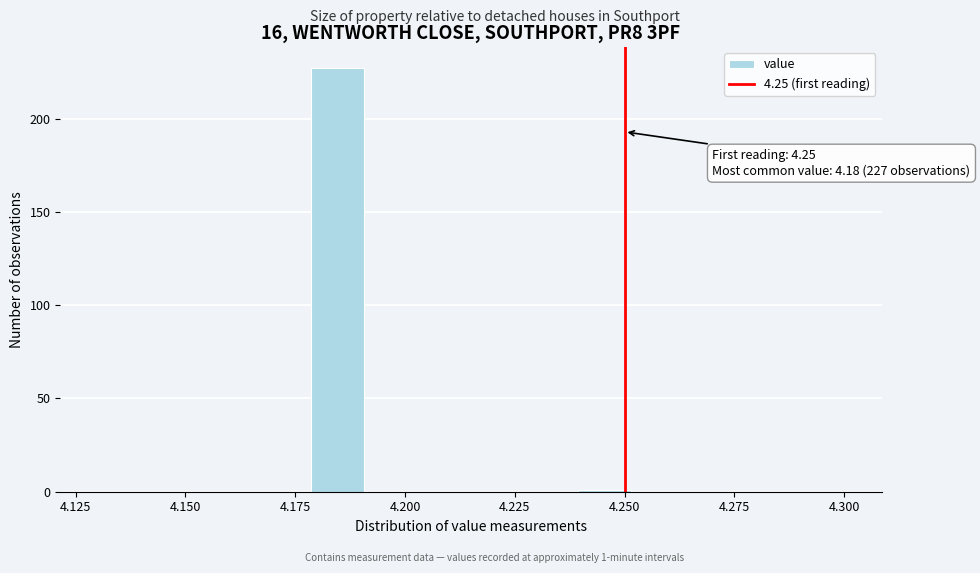

Read against the x-axis, roughly where is the centre of the tallest bar?

4.185